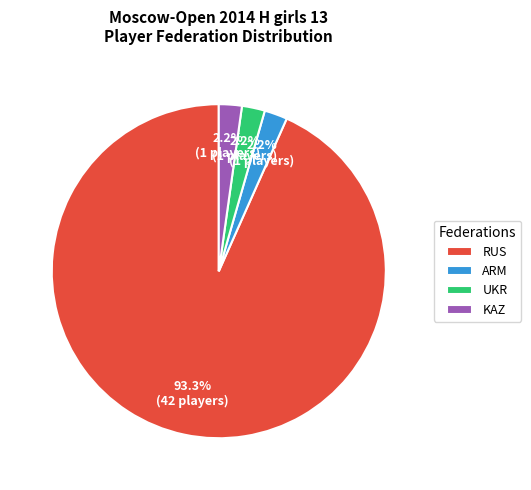

To the nearest percent, what is the average slice percentage?

25%